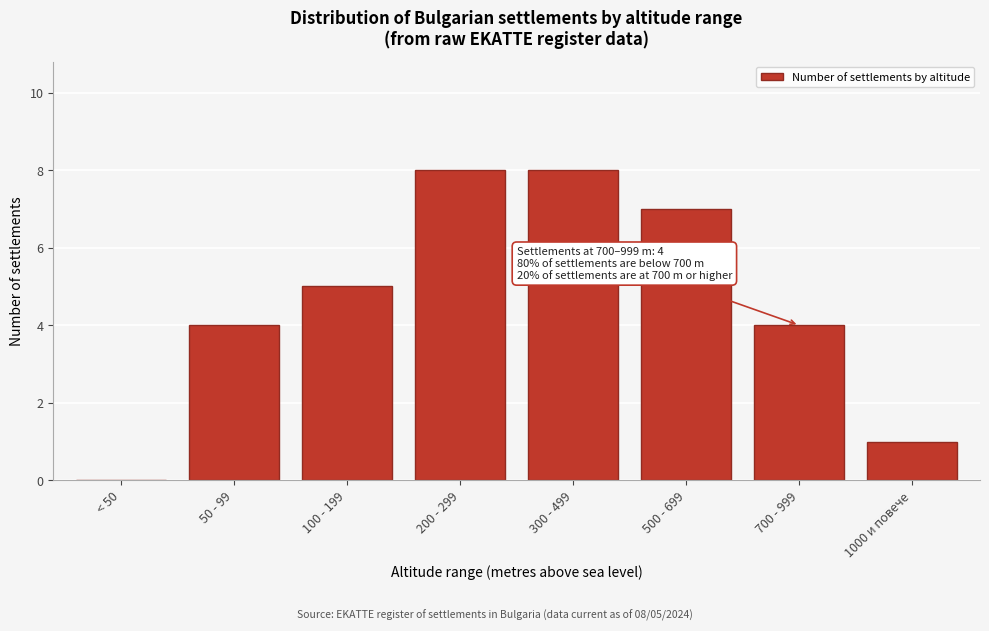

Reading left to right, list all the values displayed in this chart.

< 50=0	50 - 99=4	100 - 199=5	200 - 299=8	300 - 499=8	500 - 699=7	700 - 999=4	1000 и повече=1